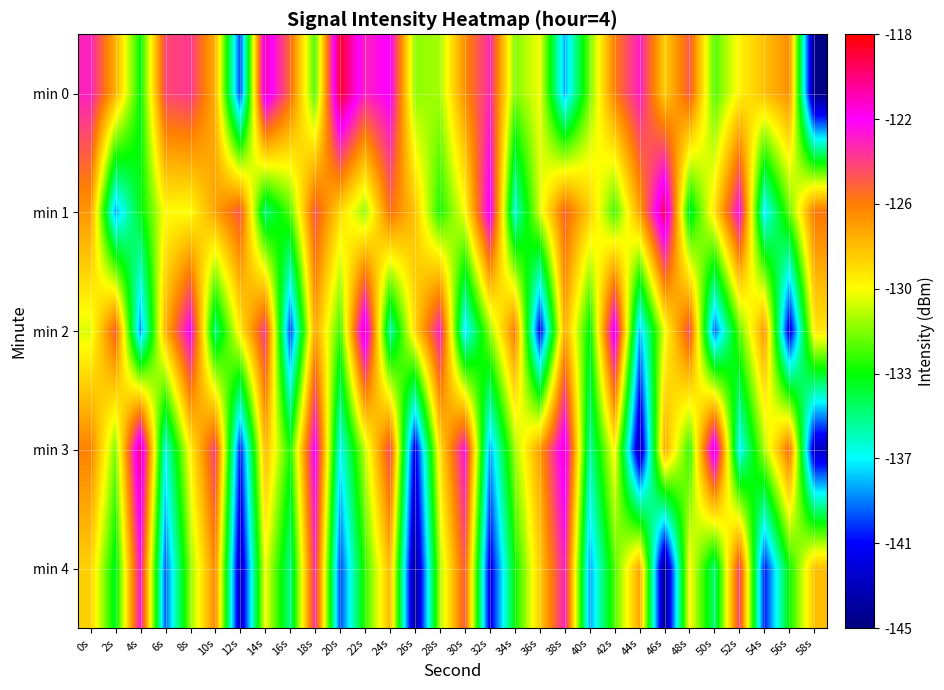

List the series in order of their peak value, lowest first.

min 4, min 2, min 3, min 1, min 0